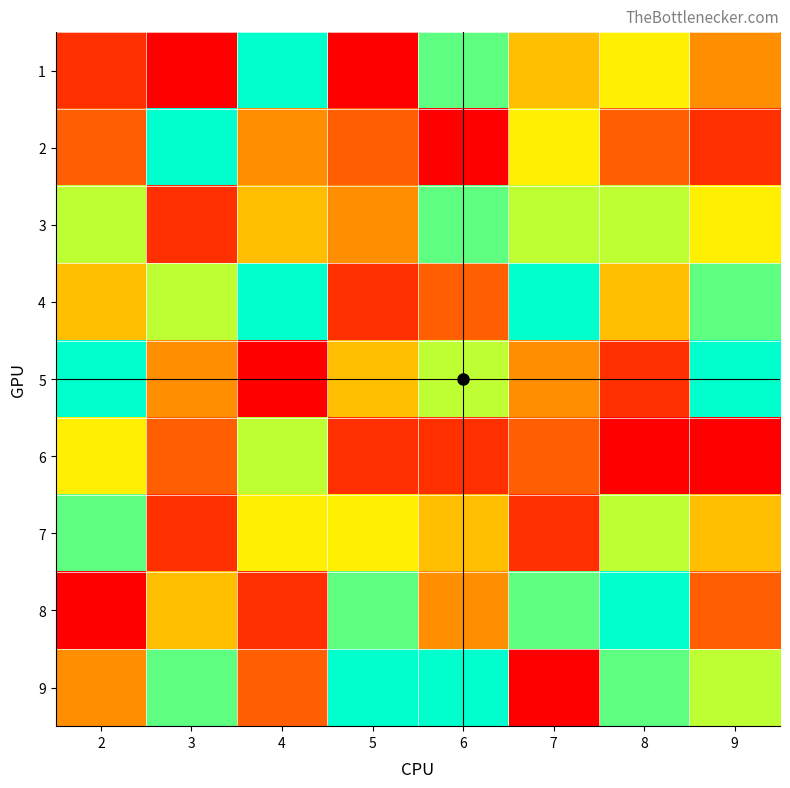

Reading left to right, list all the values displayed in this chart.

1: 2=2	3=1	4=9	5=1	6=8	7=5	8=6	9=4
2: 2=3	3=9	4=4	5=3	6=1	7=6	8=3	9=2
3: 2=7	3=2	4=5	5=4	6=8	7=7	8=7	9=6
4: 2=5	3=7	4=9	5=2	6=3	7=9	8=5	9=8
5: 2=9	3=4	4=1	5=5	6=7	7=4	8=2	9=9
6: 2=6	3=3	4=7	5=2	6=2	7=3	8=1	9=1
7: 2=8	3=2	4=6	5=6	6=5	7=2	8=7	9=5
8: 2=1	3=5	4=2	5=8	6=4	7=8	8=9	9=3
9: 2=4	3=8	4=3	5=9	6=9	7=1	8=8	9=7